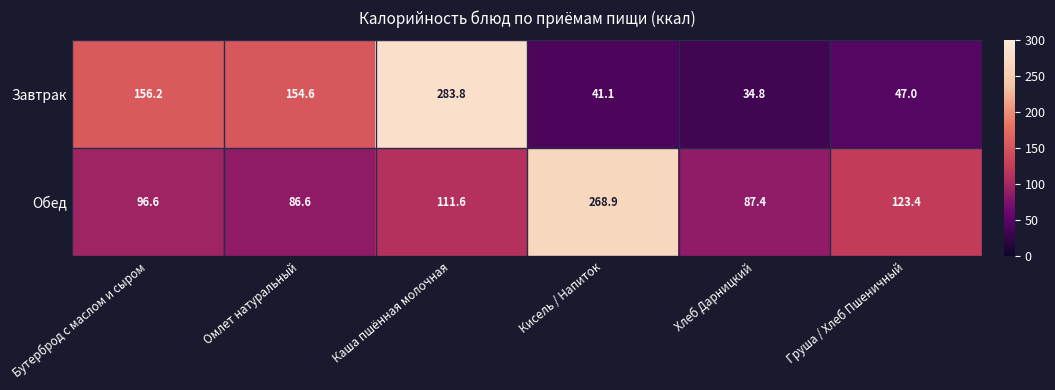

What is the difference between the Завтрак values at Бутерброд с маслом и сыром and Омлет натуральный?

1.6